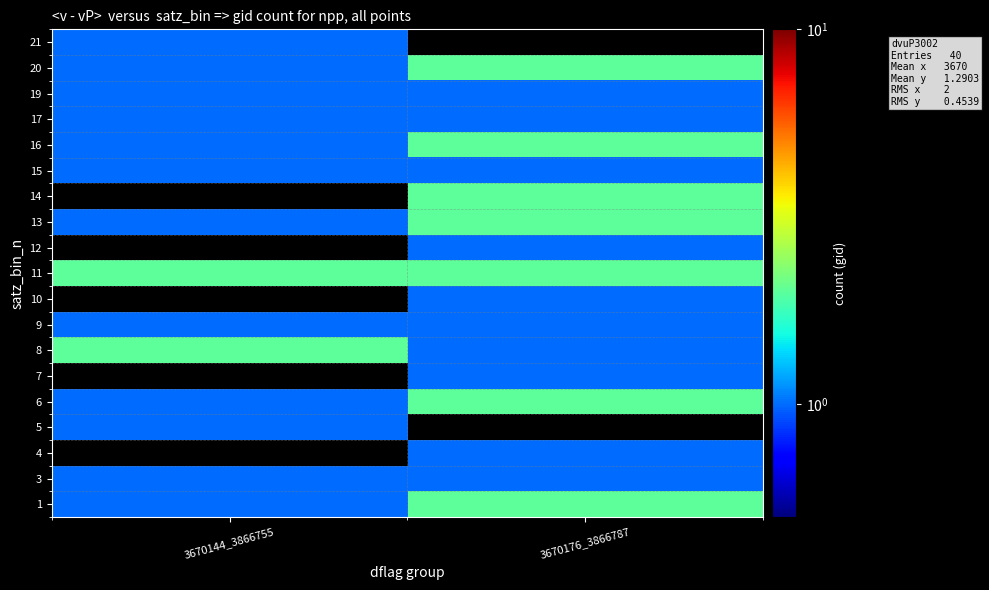

What is the lowest value of the 17 series?

1.0